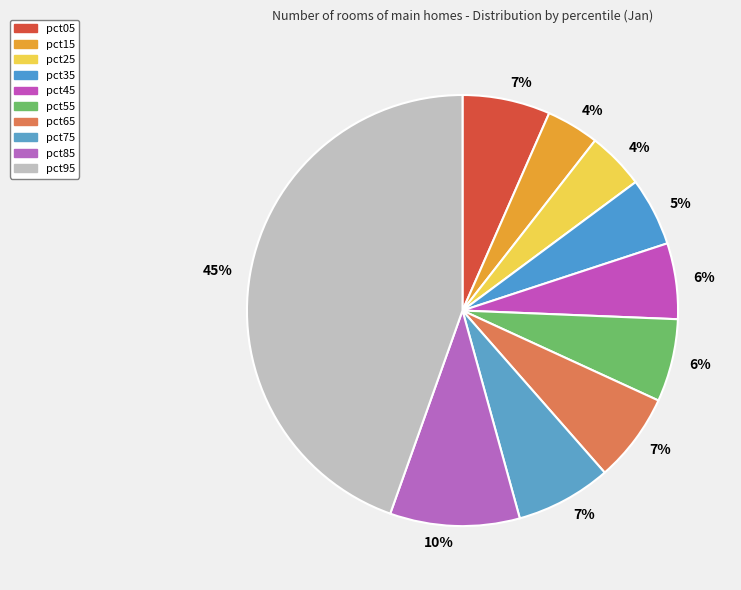

Is there a majority slice in this chart?

No